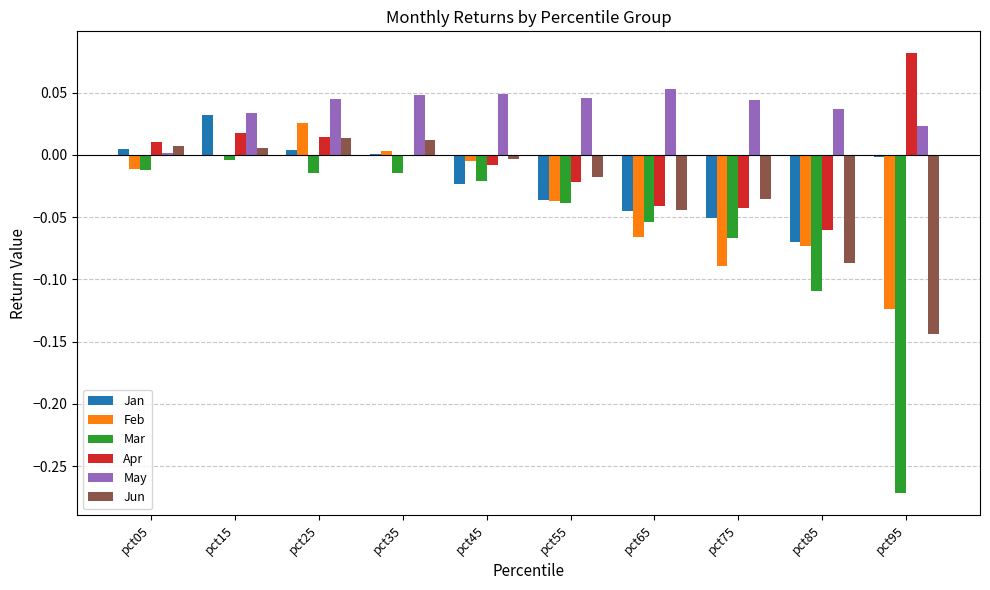

Are the bars grouped side by side (vs. stacked)?

Yes